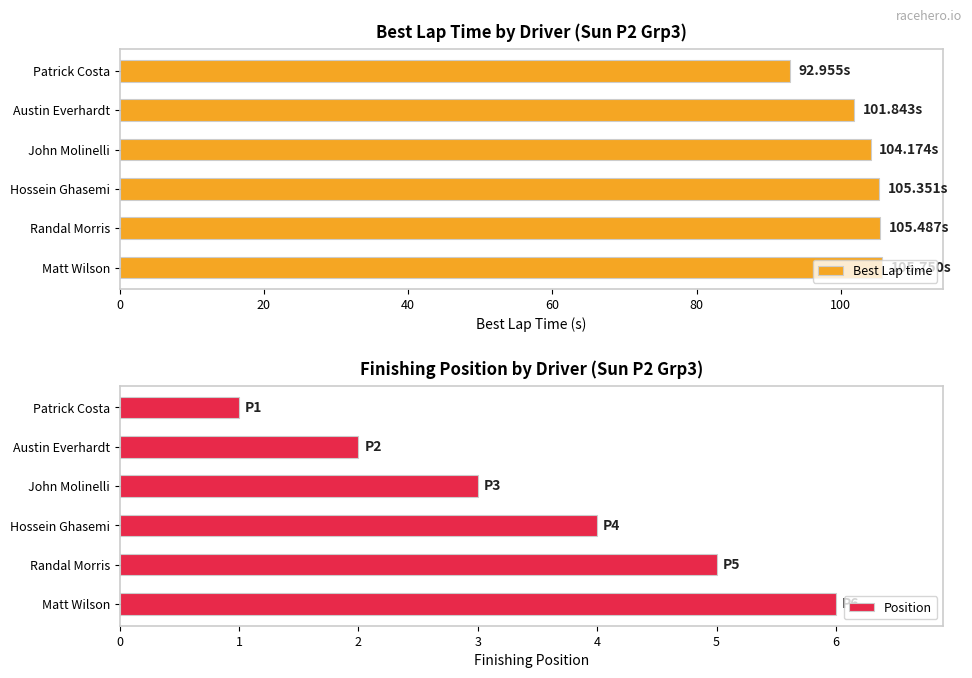

Where is Best Lap time nearest to the value 99?

Austin Everhardt